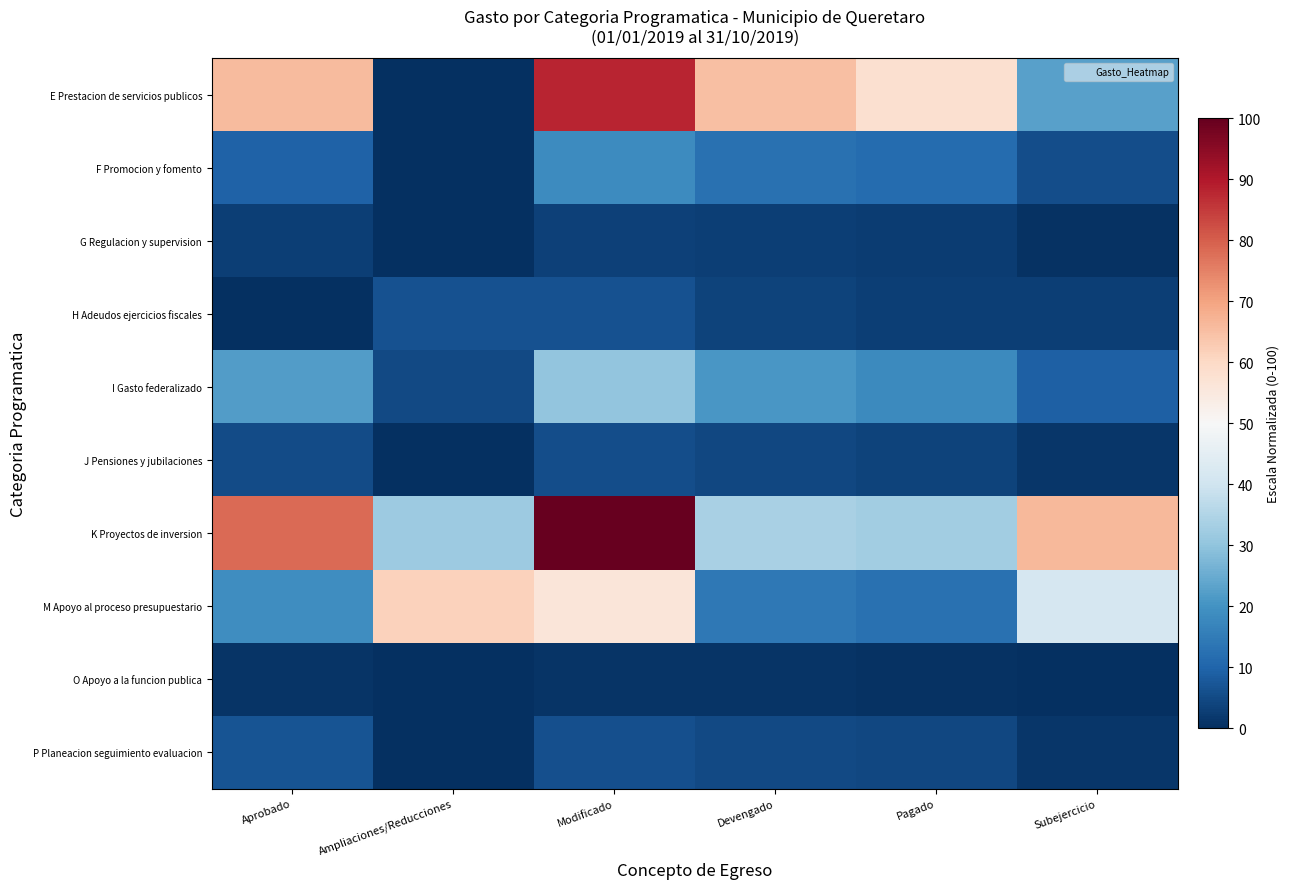

At Devengado, list the series in order from largest to smallest.

E Prestacion de servicios publicos, K Proyectos de inversion, I Gasto federalizado, M Apoyo al proceso presupuestario, F Promocion y fomento, P Planeacion seguimiento evaluacion, J Pensiones y jubilaciones, H Adeudos ejercicios fiscales, G Regulacion y supervision, O Apoyo a la funcion publica